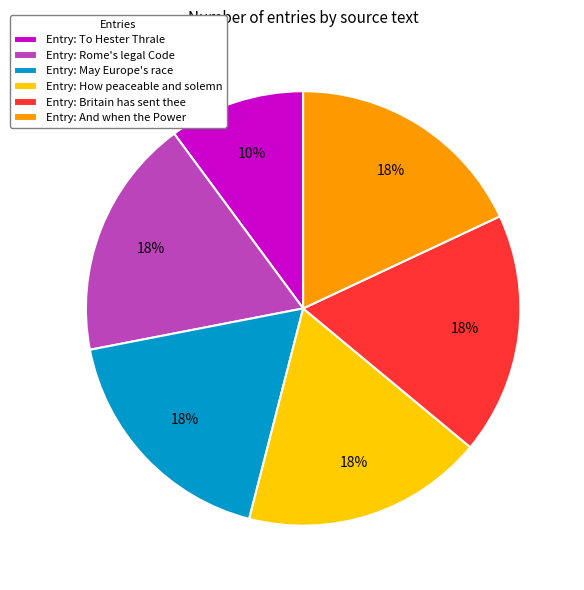

The Entry: How peaceable and solemn slice represents 10% of the pie. True or false?

False